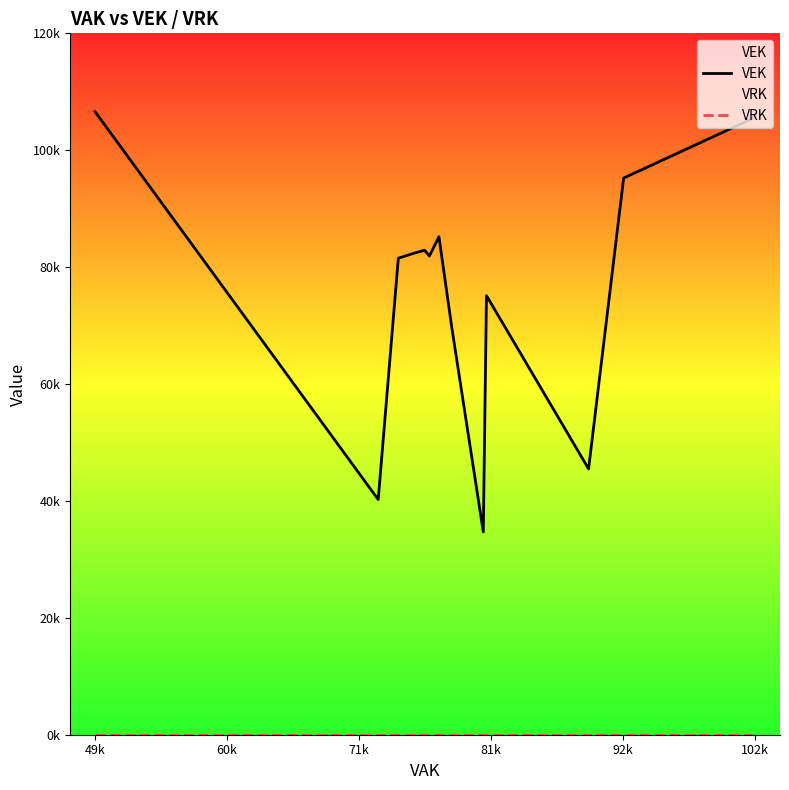

Which series has the widest spread of values?

VEK